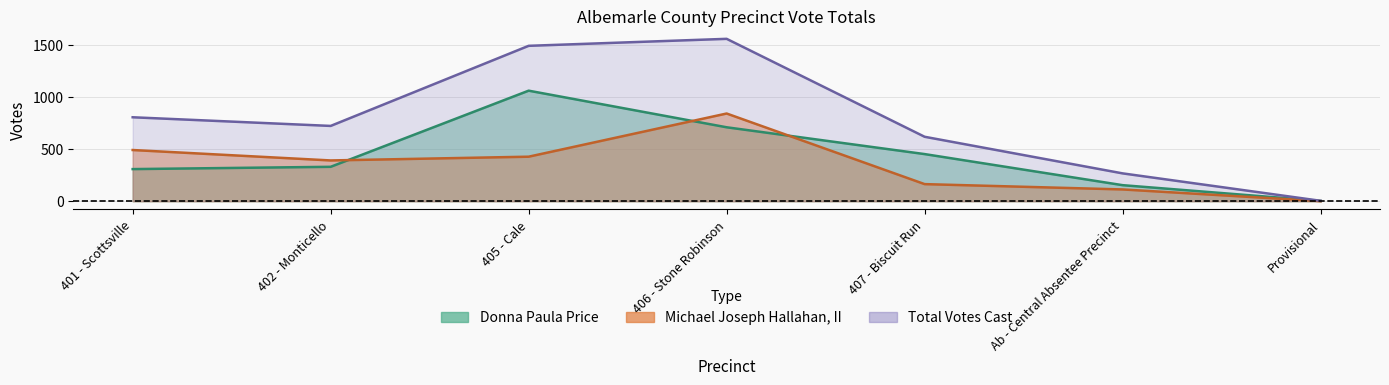

Which category has the highest value across all series?

406 - Stone Robinson